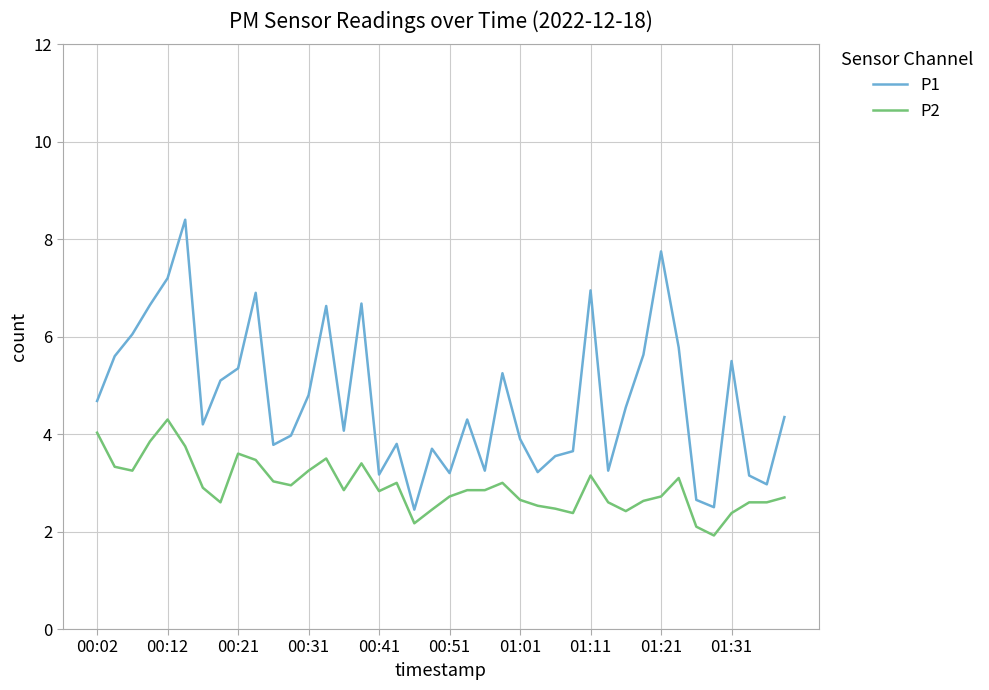

What is the maximum value shown in the chart?

8.4